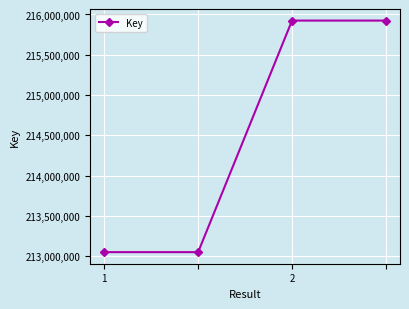

What is the smallest value displayed?

213052300